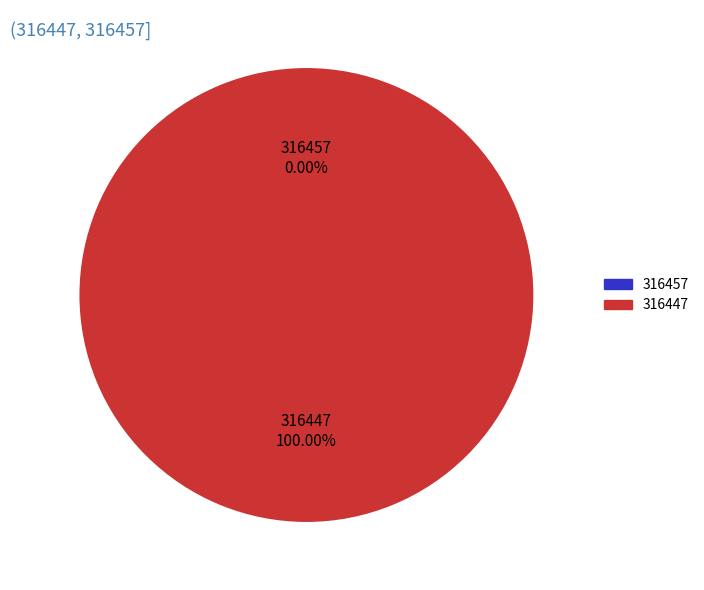

How many slices are in this pie chart?

2